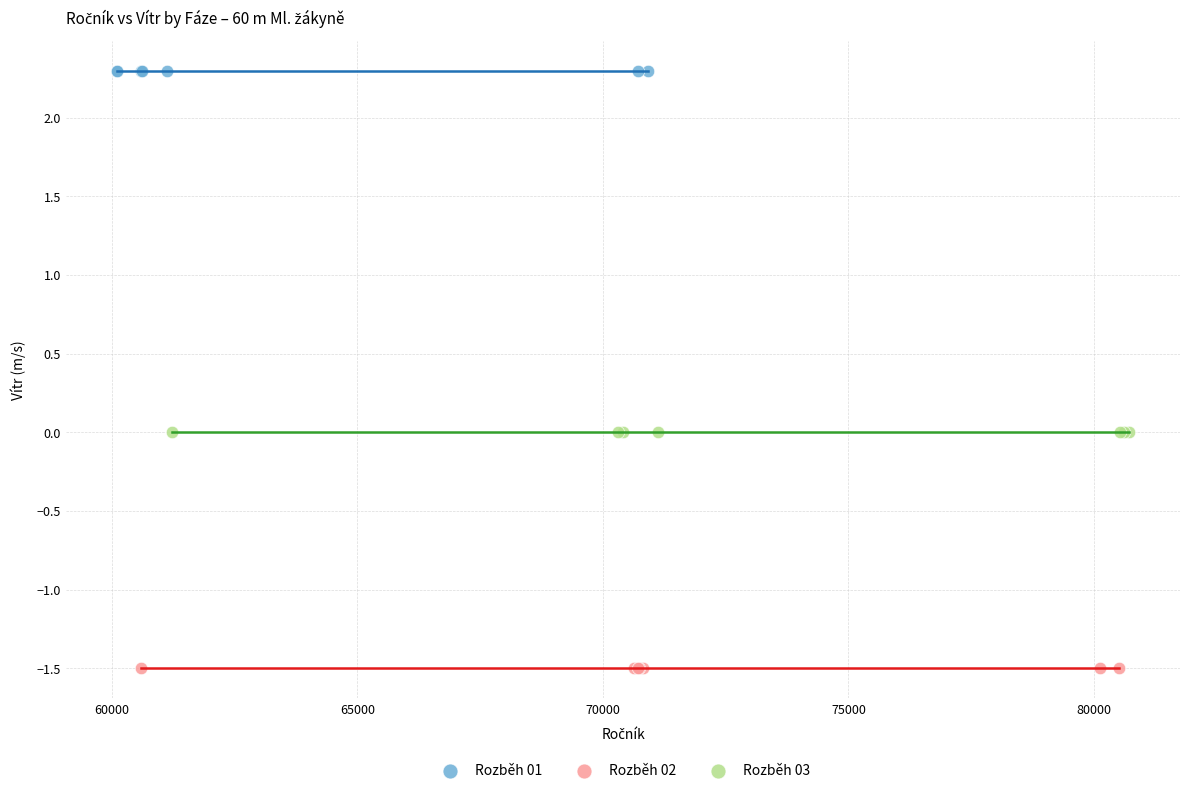

Which series reaches the maximum Y coordinate?

Rozběh 01